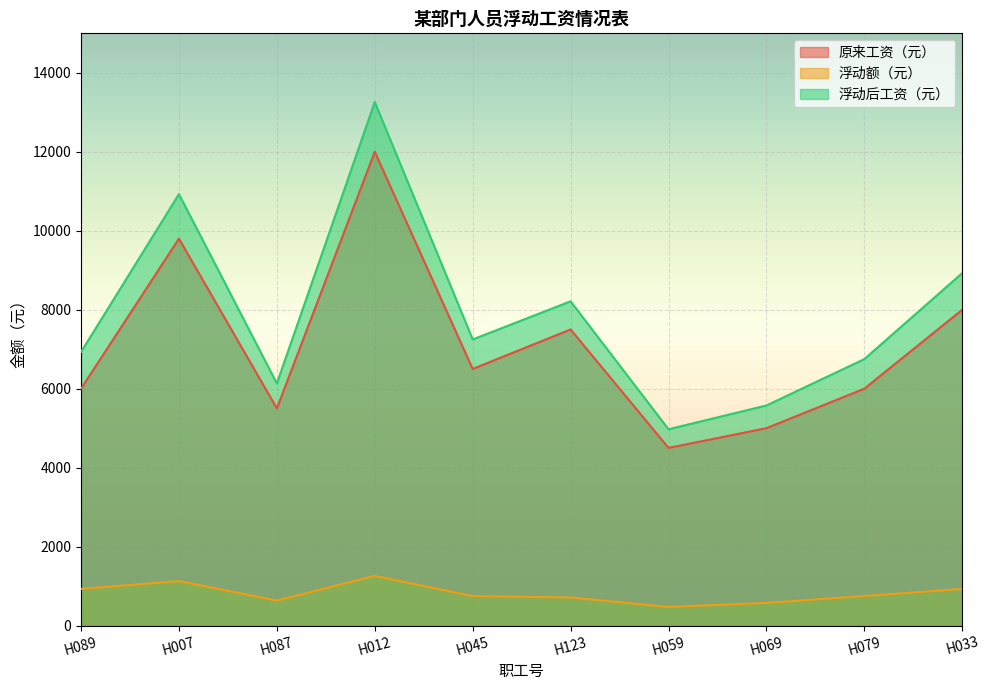

Which series changed the most between H045 and H079?

原来工资（元）